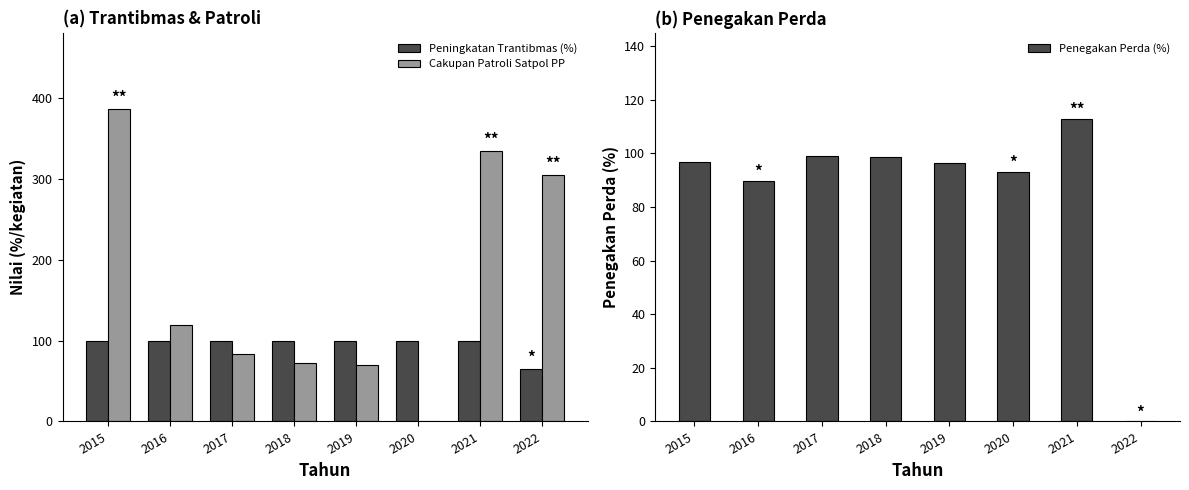

What is the sum of all Peningkatan Trantibmas (%) values?

763.9